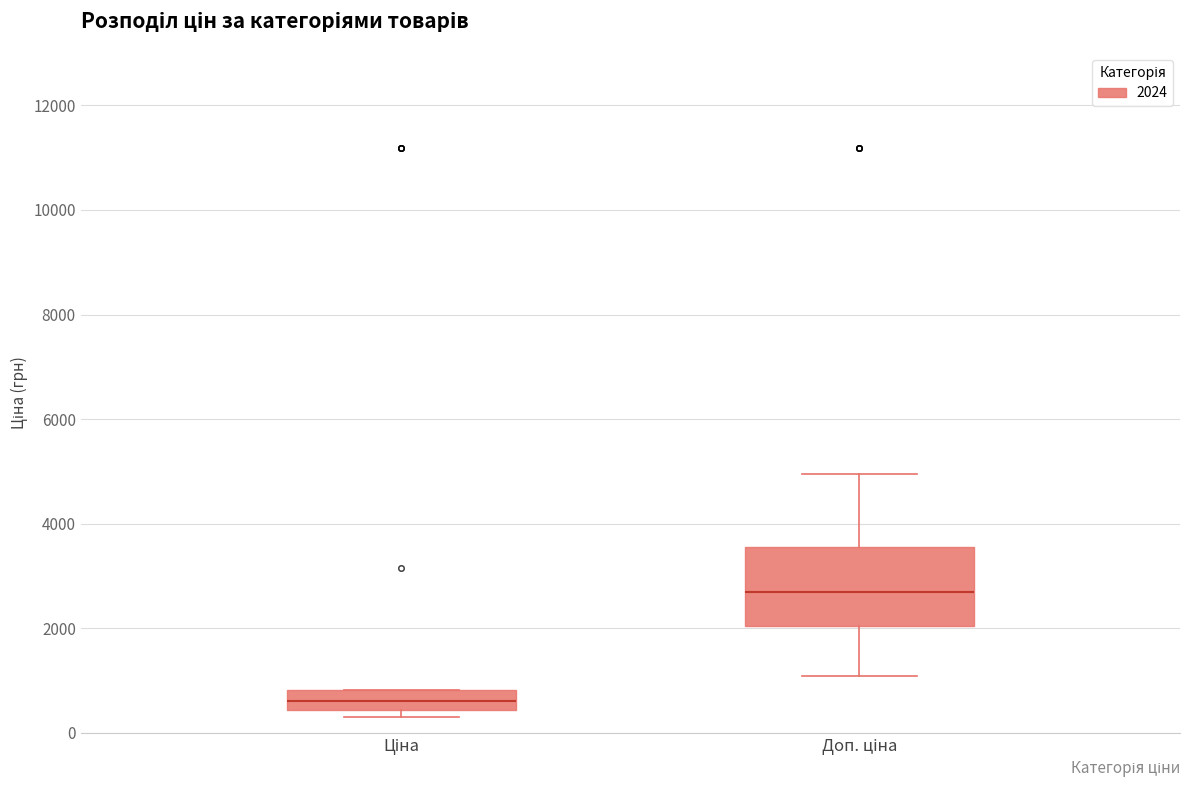

Reading left to right, read every box against the y-axis: the position of its median line, the range the box covers, and the ends of its whiskers. The values are not printed on the chart, so give them approximately, as read against the axis.

Ціна: median 600, box 400 to 800, whiskers 400 (just below the box's lower edge) to 800
Доп. ціна: median 2800, box 2000 to 3600, whiskers 1000 to 5000